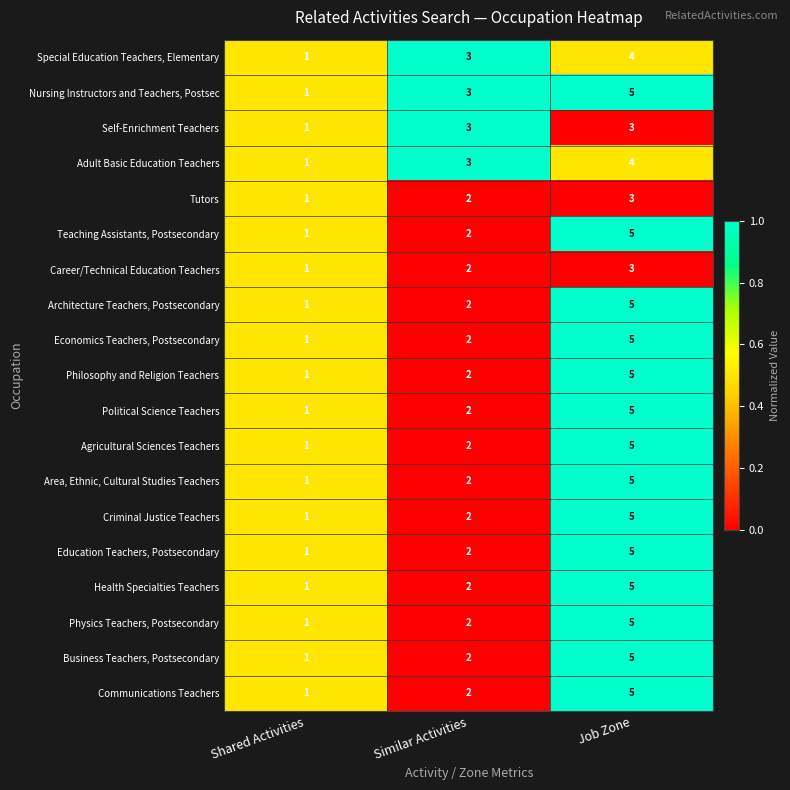

What is the maximum value shown in the chart?

5